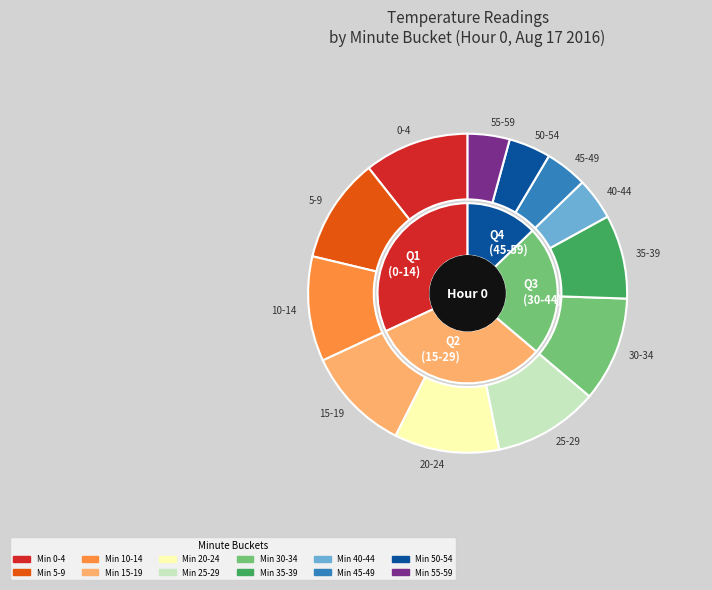

Between Hour 0 (25-29) and Hour 0 (10-14), which is larger?

Hour 0 (10-14)